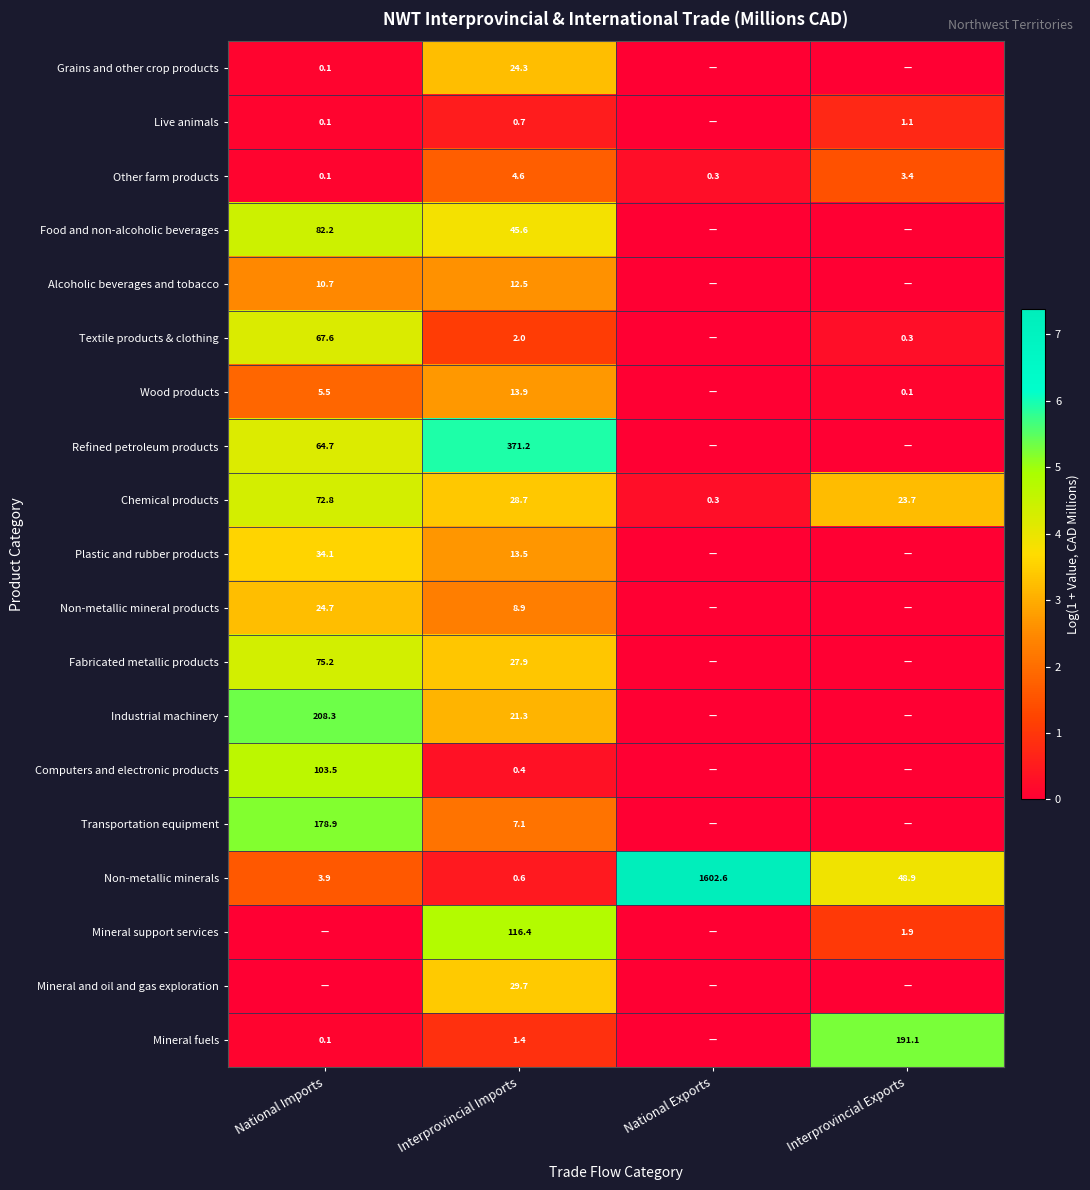

What is the spread (max minus min) of values at Interprovincial Imports?

370.8